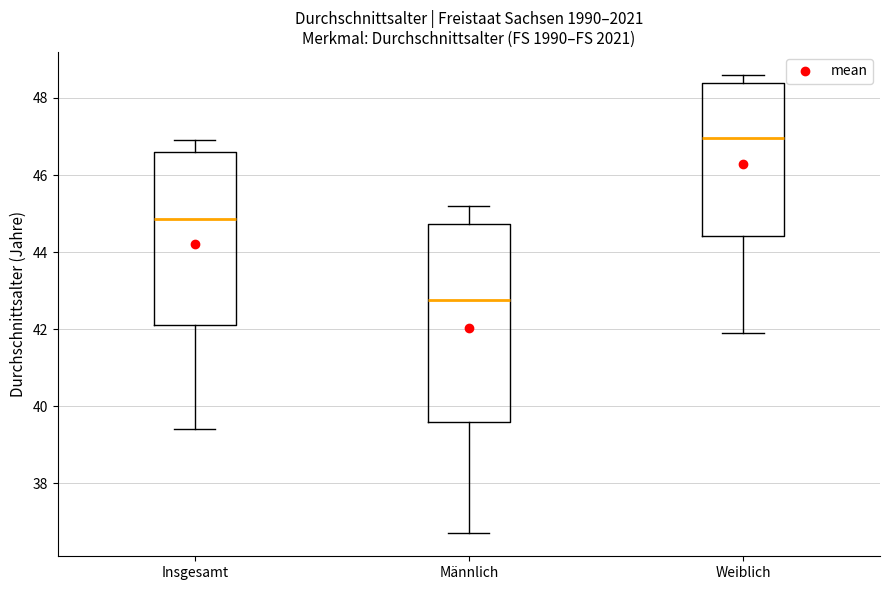

Reading left to right, transcribe this box plot: for each box, give where its median line is, the range the box spans, and where its two whiskers end, as read against the y-axis. The values are not printed on the chart, so give them approximately, as read against the axis.

Insgesamt: median 44.8, box 42.2 to 46.6, whiskers 39.4 to 47.0
Männlich: median 42.8, box 39.6 to 44.8, whiskers 36.8 to 45.2
Weiblich: median 47.0, box 44.4 to 48.4, whiskers 42.0 to 48.6